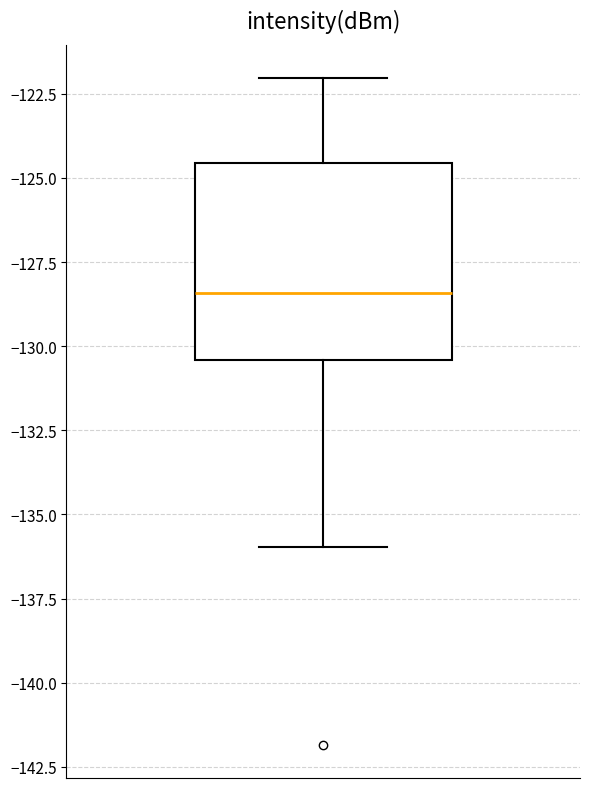

Where does the lower whisker of the box end on the y-axis? The values are not printed on the chart, so give them approximately, as read against the axis.

-136.0